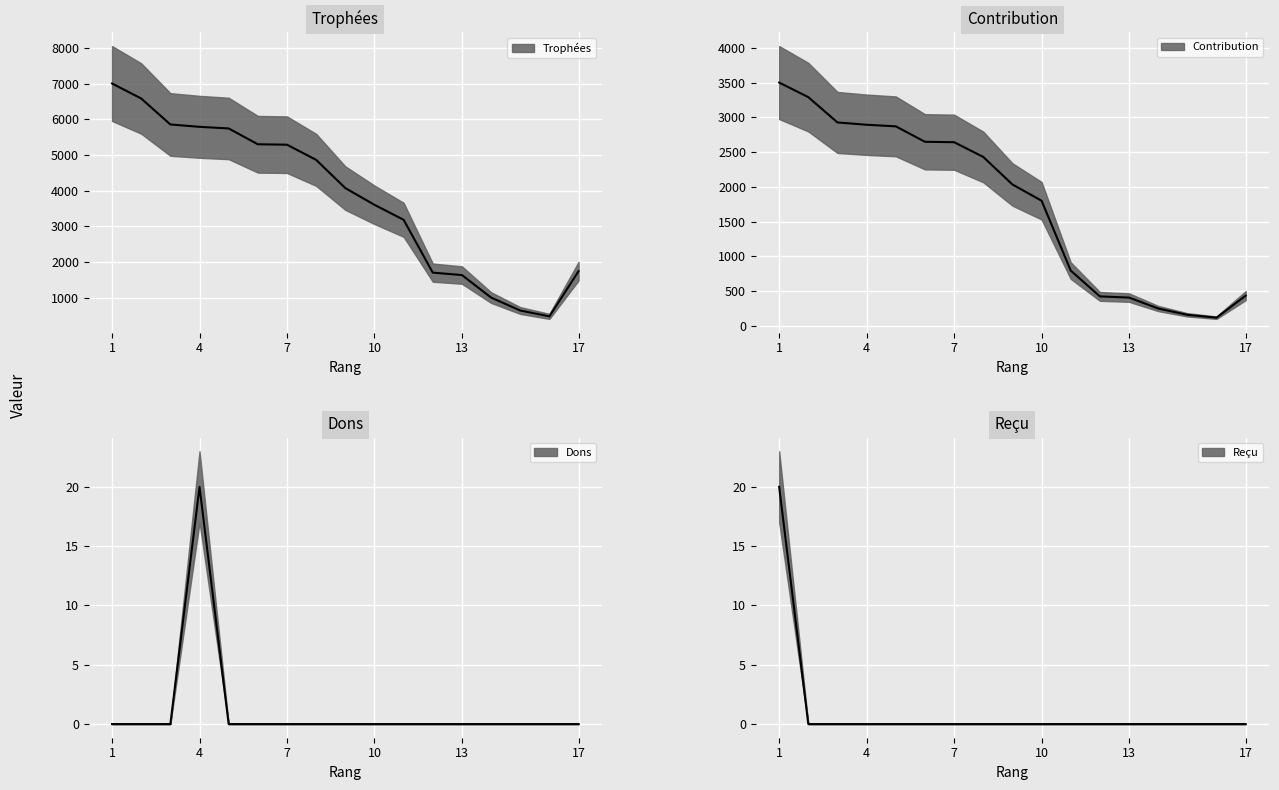

At how many categories does at least one series exceed 5780?

4